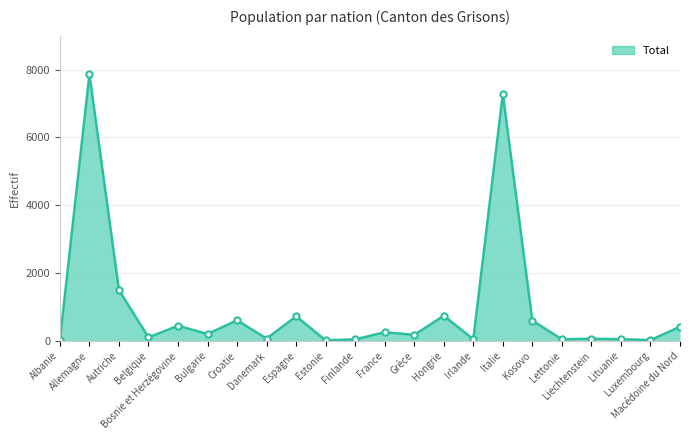

What is the maximum value shown in the chart?

7868